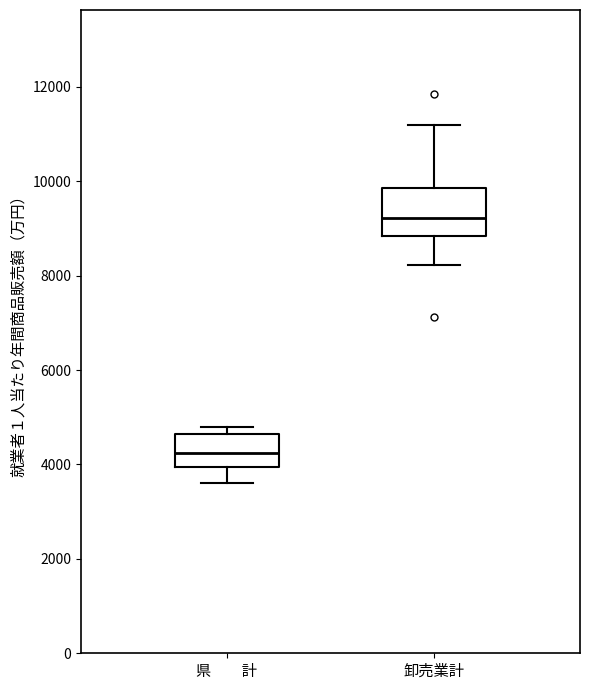

Which box's median line is the lowest?

県 計